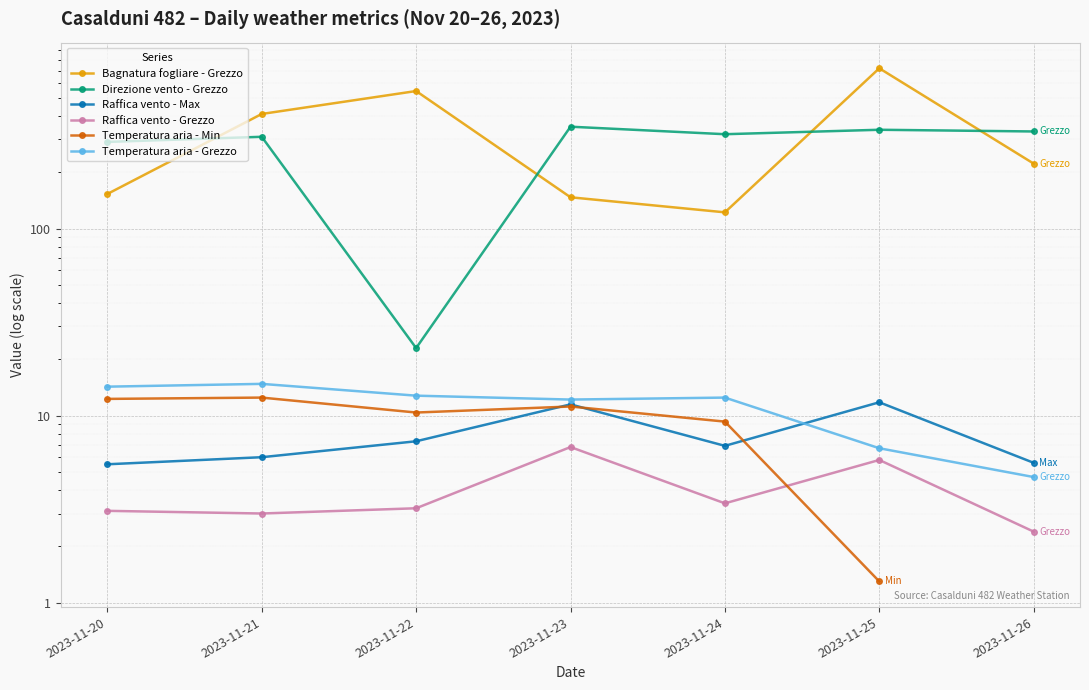

True or false: Raffica vento - Max has more than 0 points higher than both neighbors.

True